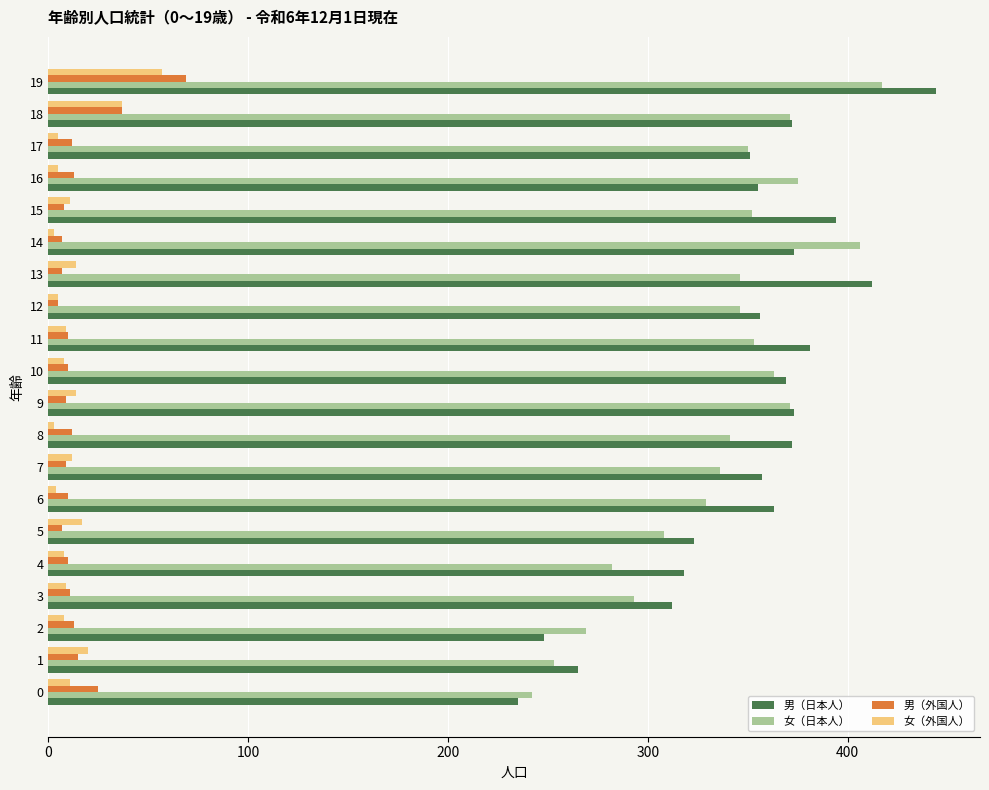

Which series changed the most between 11 and 14?

女（日本人）